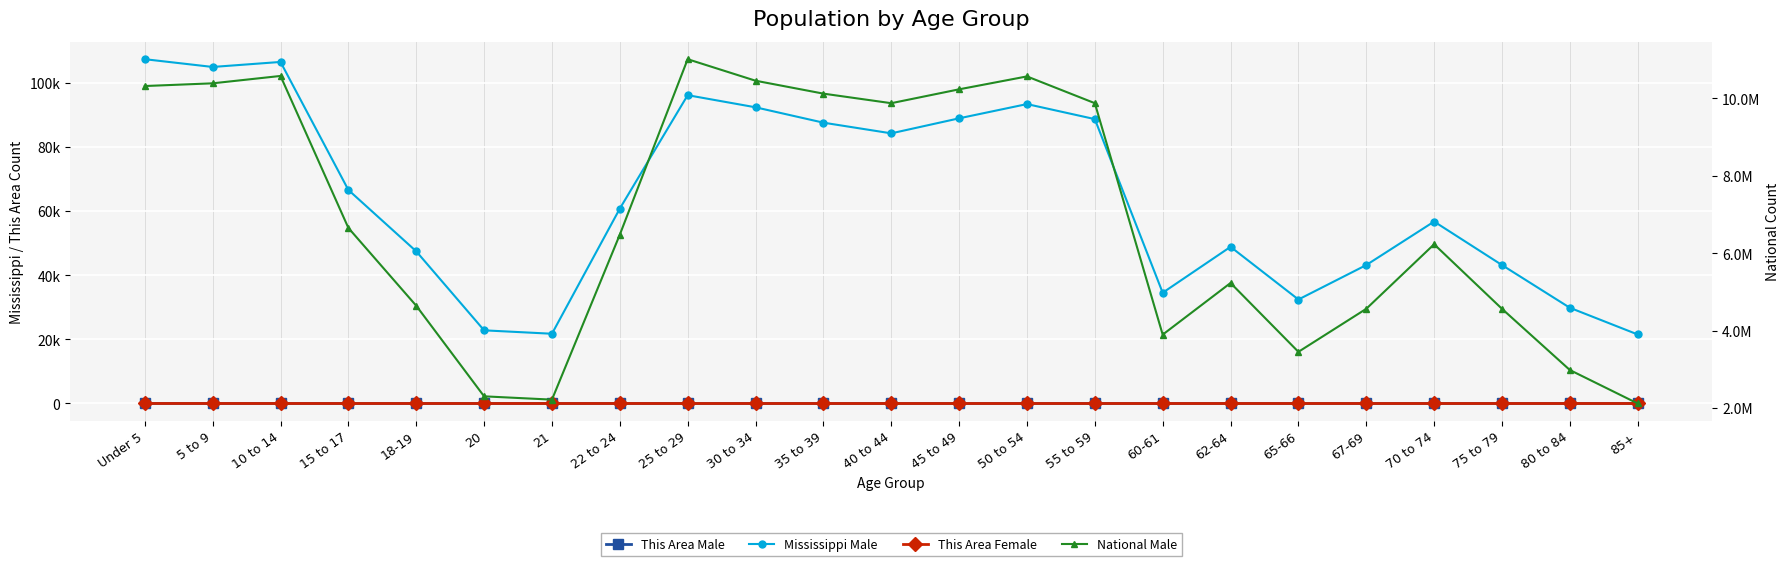

Where is This Area Male nearest to the value 3?

5 to 9